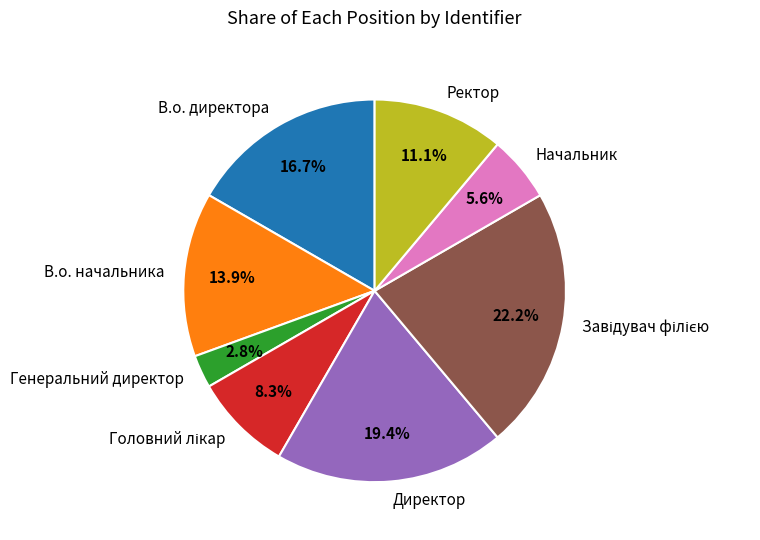

To the nearest percent, what is the difference between the largest and smallest slice percentages?

19%